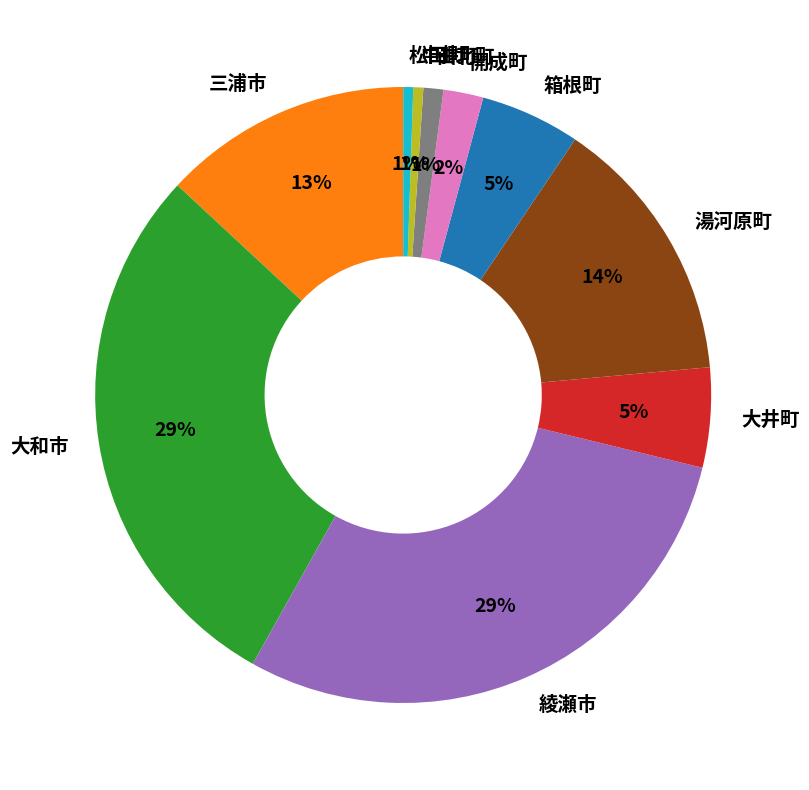

To the nearest percent, what is the combined percentage of 松田町 and 大井町?

6%